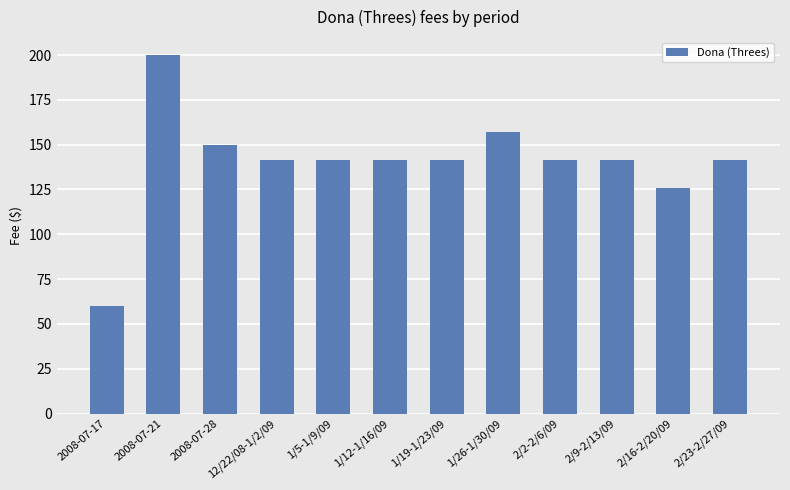

Where is the data nearest to the value 130?

2/16-2/20/09